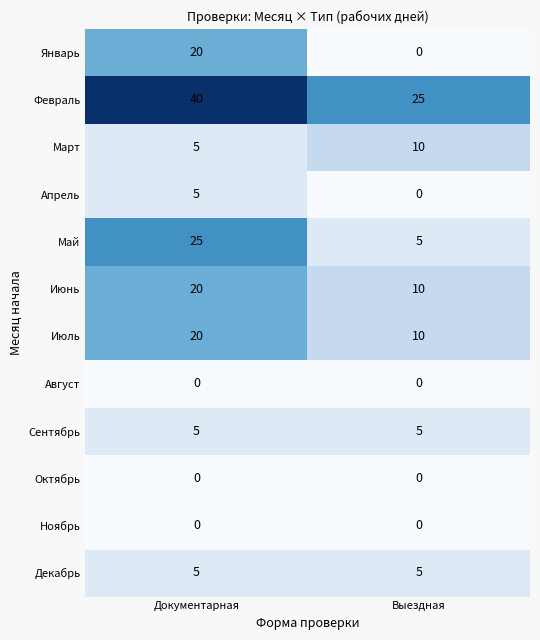

Rank the categories by Июнь value from highest to lowest.

Документарная, Выездная